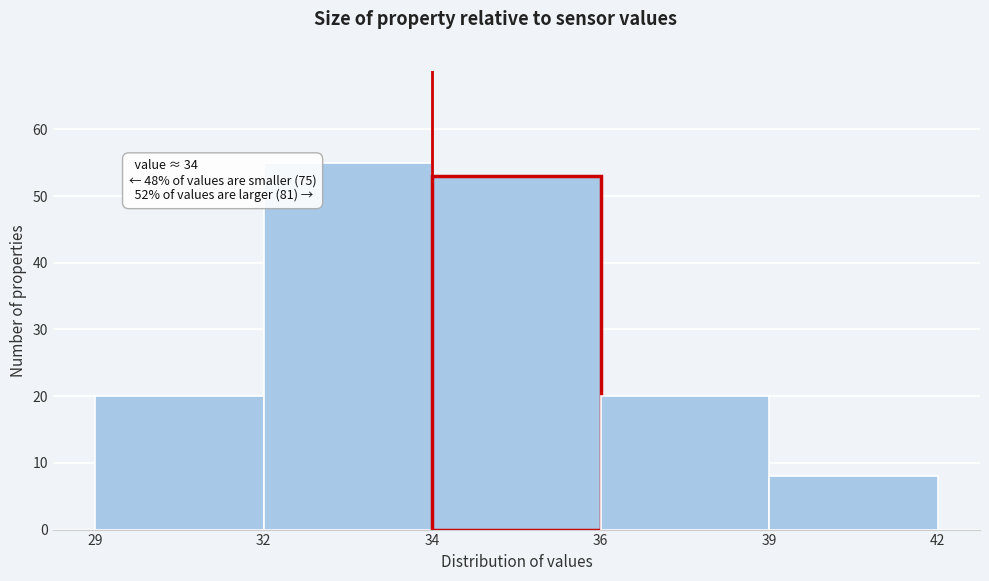

Reading left to right, what are all the values shown in this chart?

20	55	53	20	8